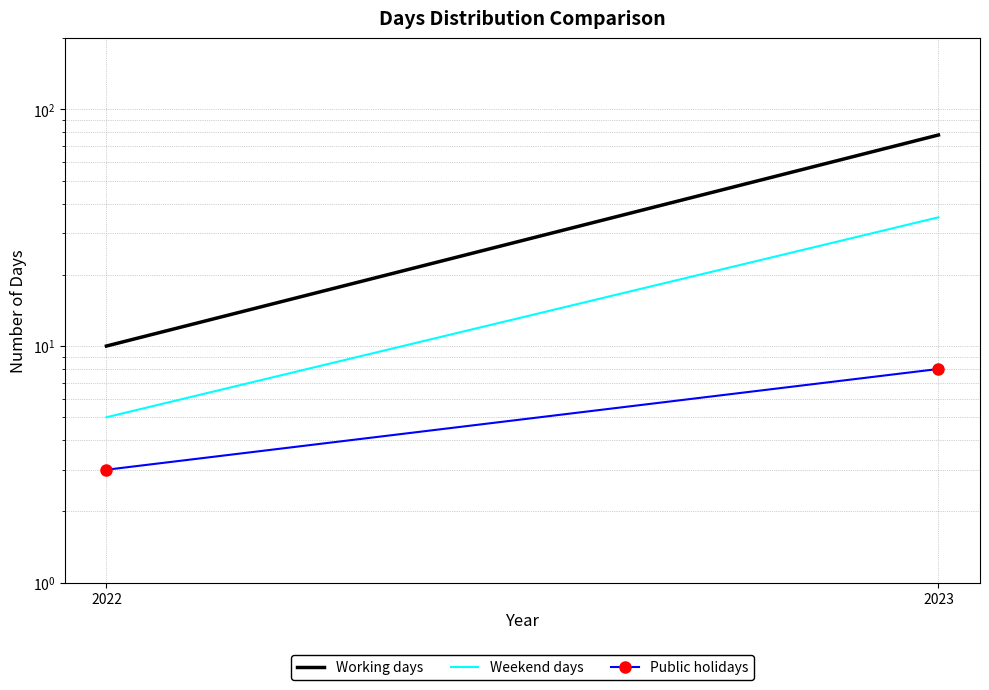

What is the difference between the maximum and minimum values in the Working days series?

68